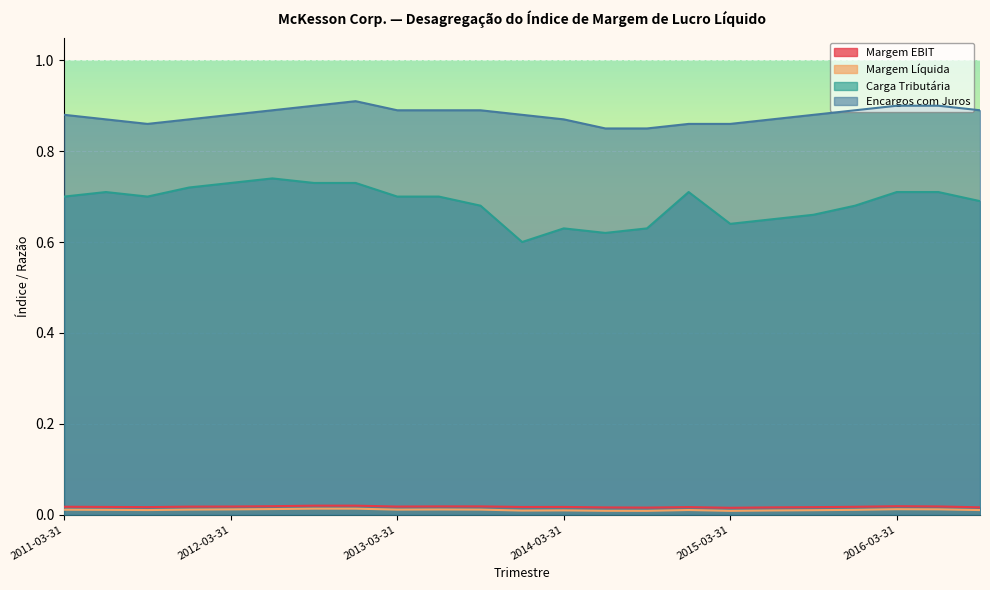

Reading left to right, what are all the values shown in this chart?

Margem EBIT: 0.0	0.0	0.0	0.0	0.0	0.0	0.0	0.0	0.0	0.0	0.0	0.0	0.0	0.0	0.0	0.0	0.0	0.0	0.0	0.0	0.0	0.0	0.0
Margem Líquida: 0.0	0.0	0.0	0.0	0.0	0.0	0.0	0.0	0.0	0.0	0.0	0.0	0.0	0.0	0.0	0.0	0.0	0.0	0.0	0.0	0.0	0.0	0.0
Carga Tributária: 0.7	0.7	0.7	0.7	0.7	0.7	0.7	0.7	0.7	0.7	0.7	0.6	0.6	0.6	0.6	0.7	0.6	0.7	0.7	0.7	0.7	0.7	0.7
Encargos com Juros: 0.9	0.9	0.9	0.9	0.9	0.9	0.9	0.9	0.9	0.9	0.9	0.9	0.9	0.8	0.8	0.9	0.9	0.9	0.9	0.9	0.9	0.9	0.9